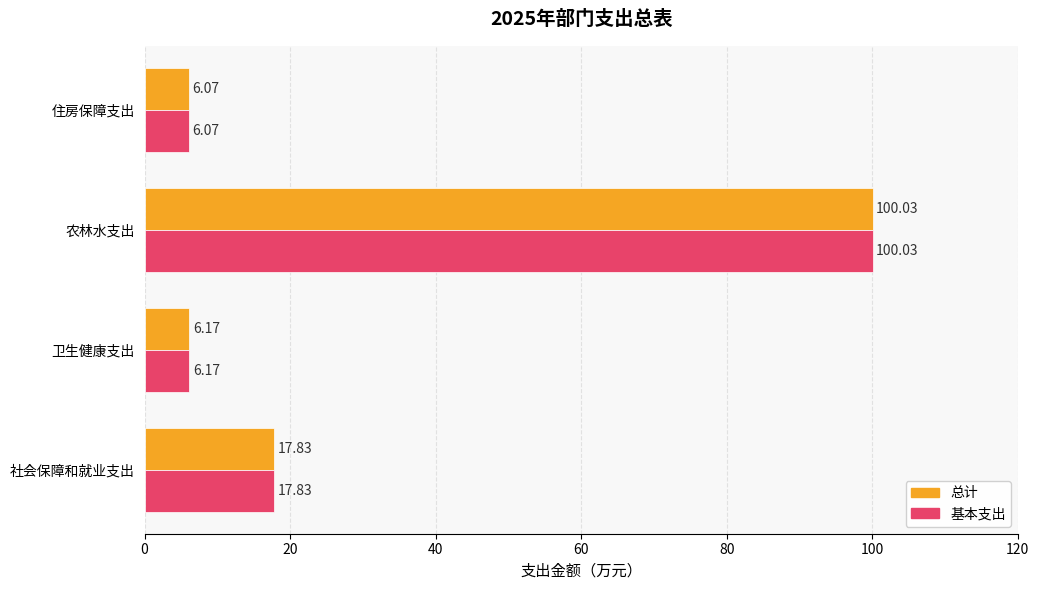

Is the value of 总计 at 社会保障和就业支出 greater than the value of 基本支出 at 农林水支出?

No